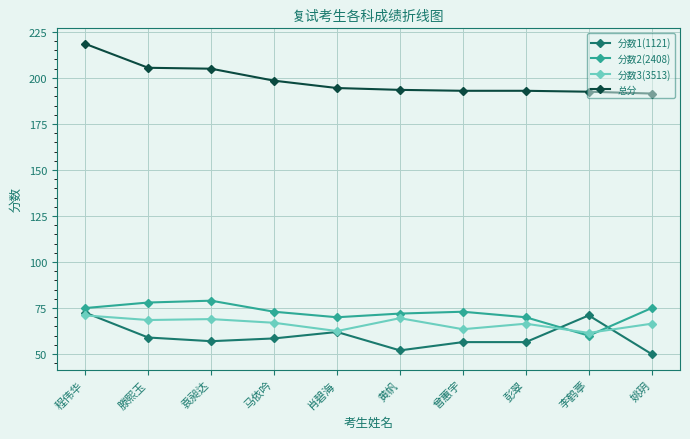

What is the value of the 分数2(2408) point at the 2nd from the left?

78.0